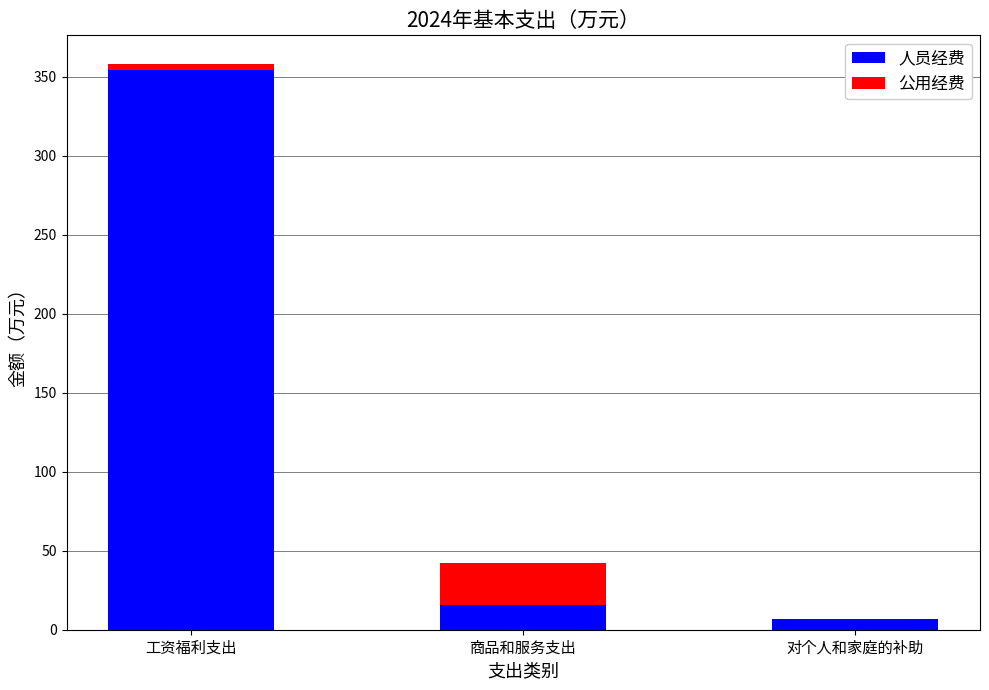

What is the maximum value for 人员经费?

354.4